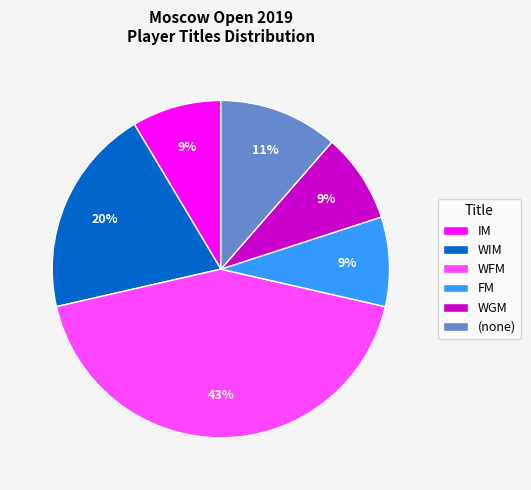

Do WGM and WIM together represent more than half of the pie?

No